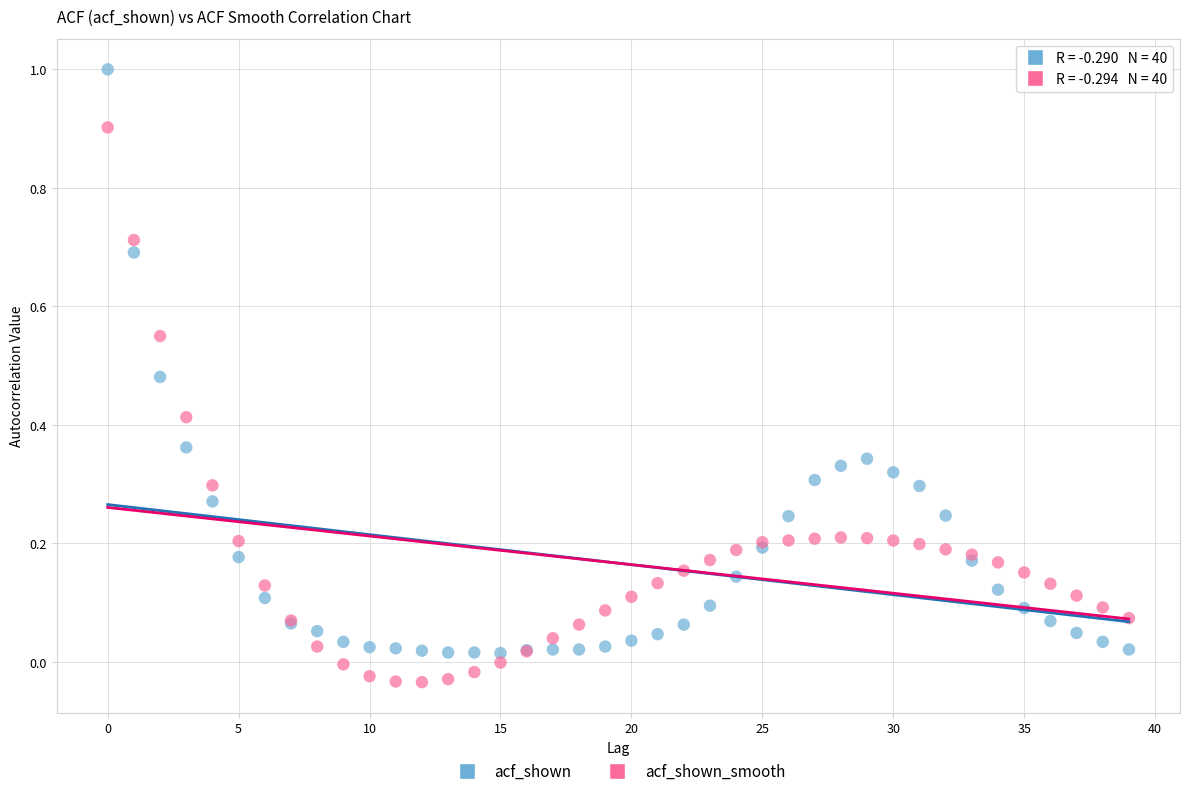

What are all the series names shown in the legend?

acf_shown, acf_shown_smooth